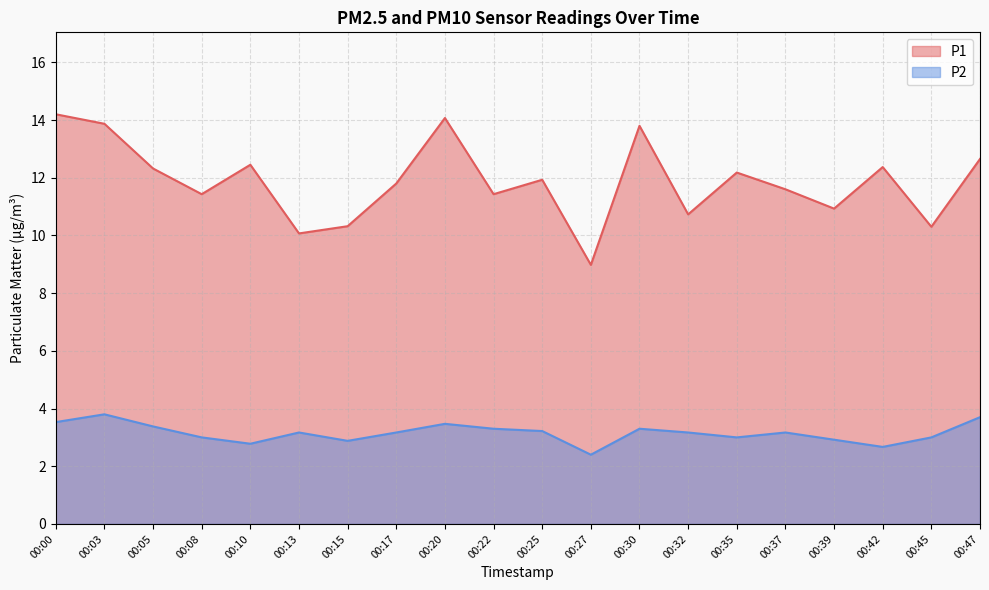

True or false: P1 and P2 cross at least once.

False